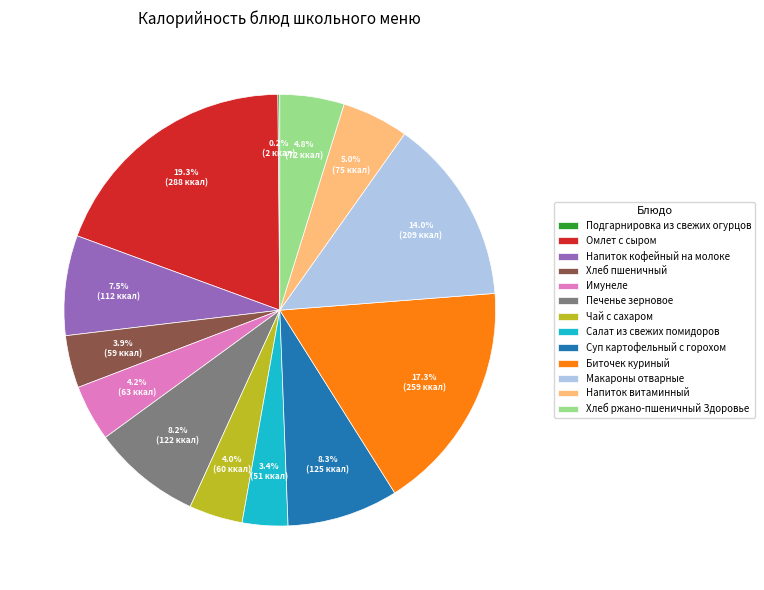

Does Хлеб пшеничный represent more than half of the total?

No